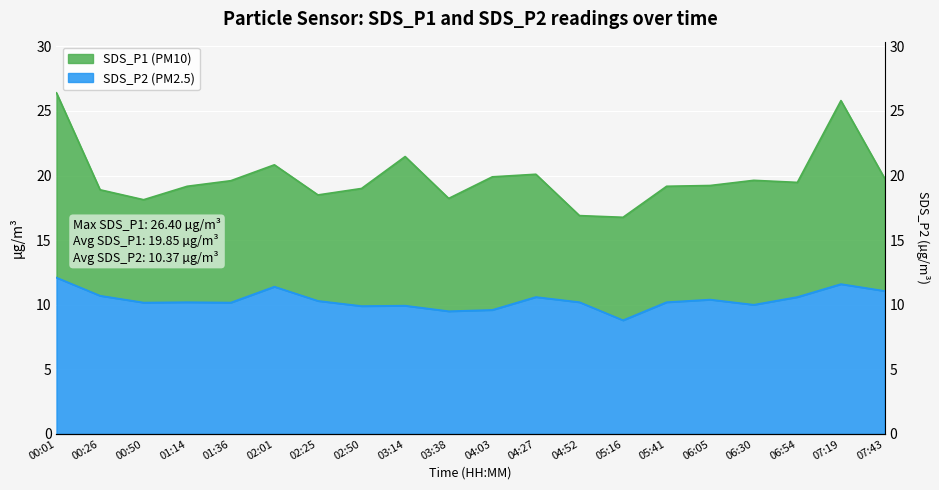

What is the greatest value displayed?

26.4